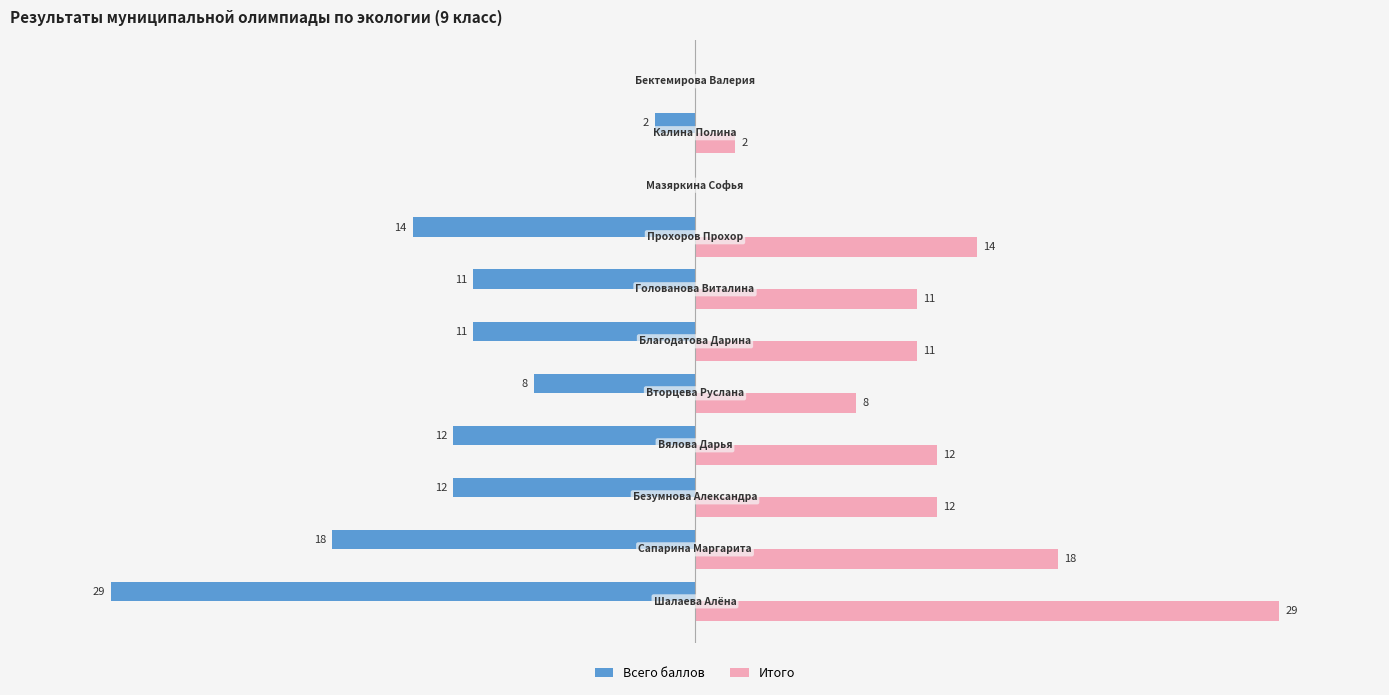

Which series has the largest total across all categories?

Итого